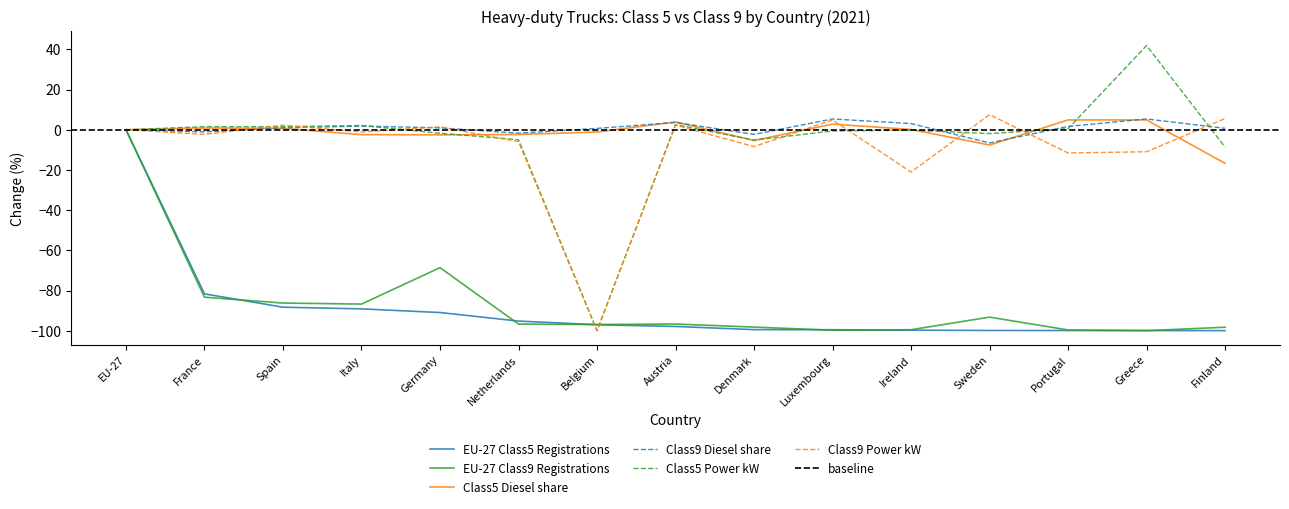

Rank the series by their maximum value, from lowest to highest.

EU-27 Class5 Registrations, EU-27 Class9 Registrations, Class5 Diesel share, Class9 Diesel share, Class9 Power kW, Class5 Power kW